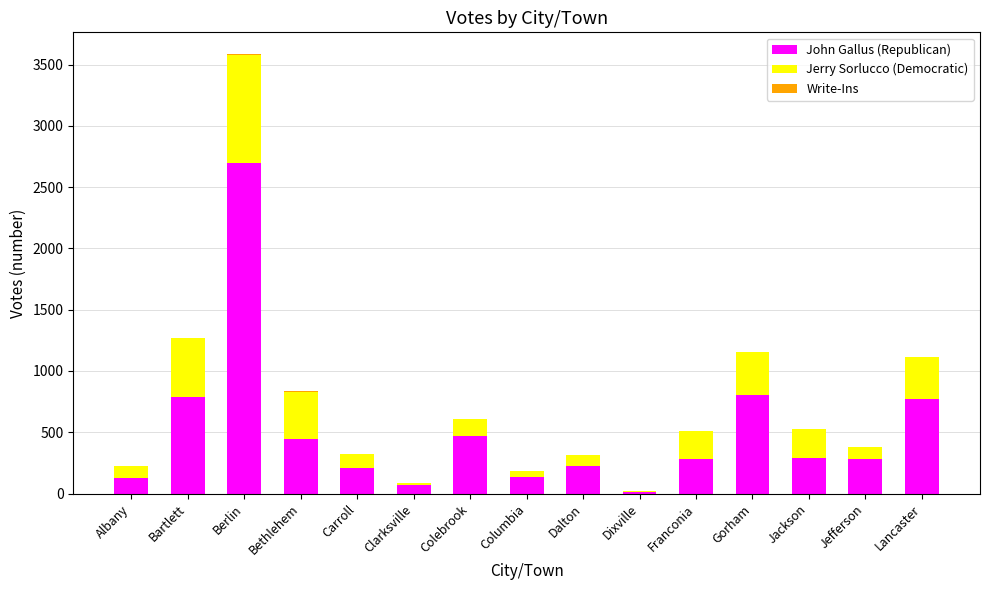

The John Gallus (Republican) series shows 205 at Carroll. True or false?

True